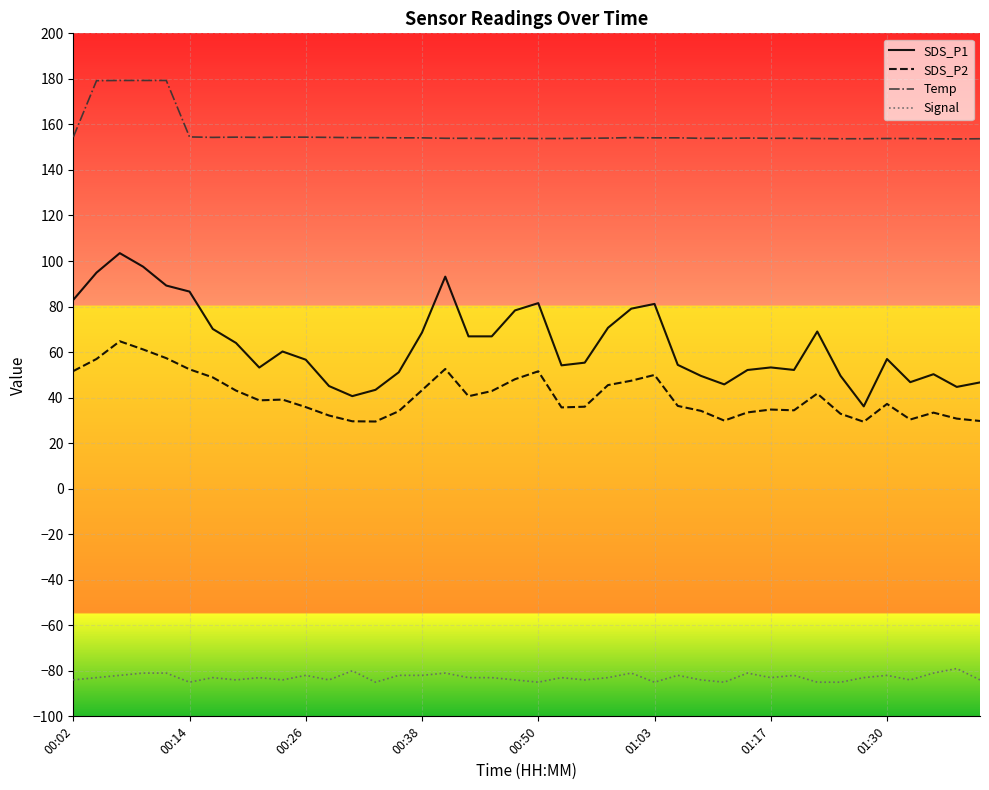

True or false: Signal and SDS_P1 cross at least once.

False